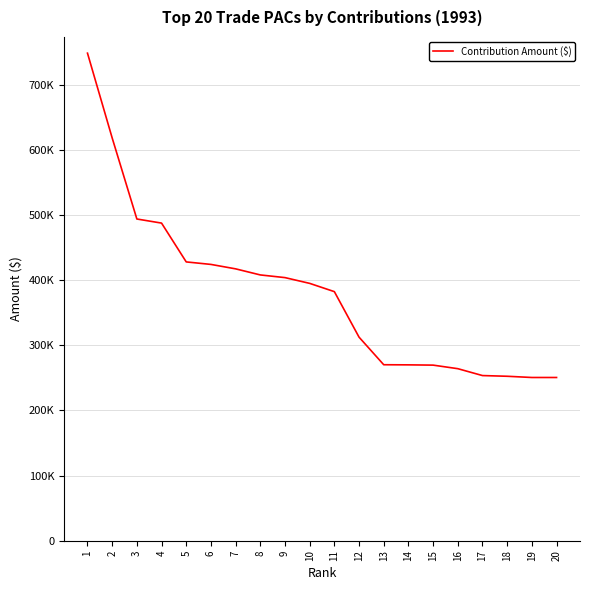

What is the difference between the second highest and minimum values?

367725